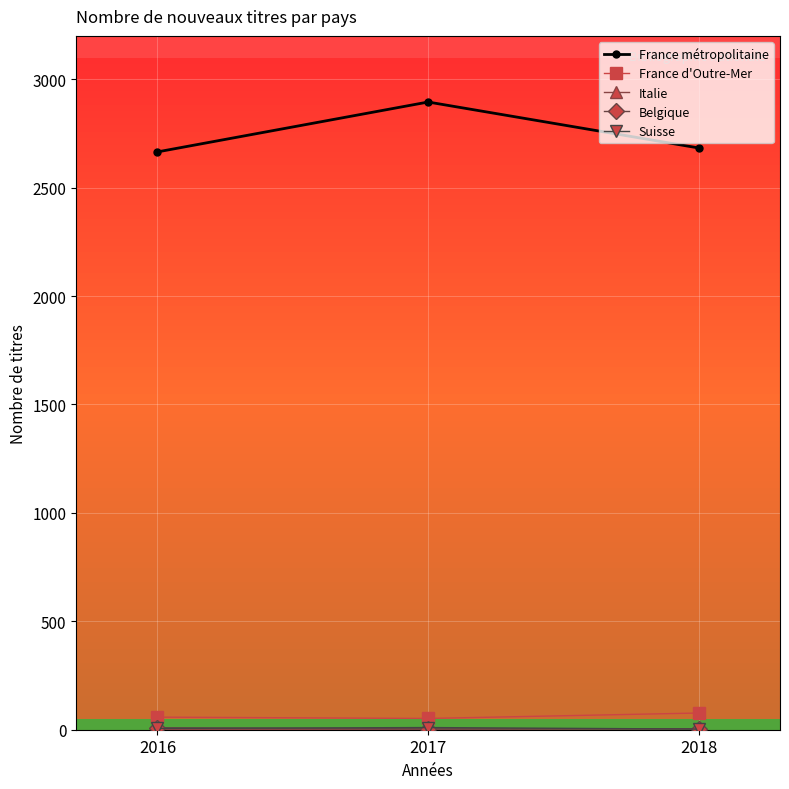

How many distinct data groups are displayed?

5